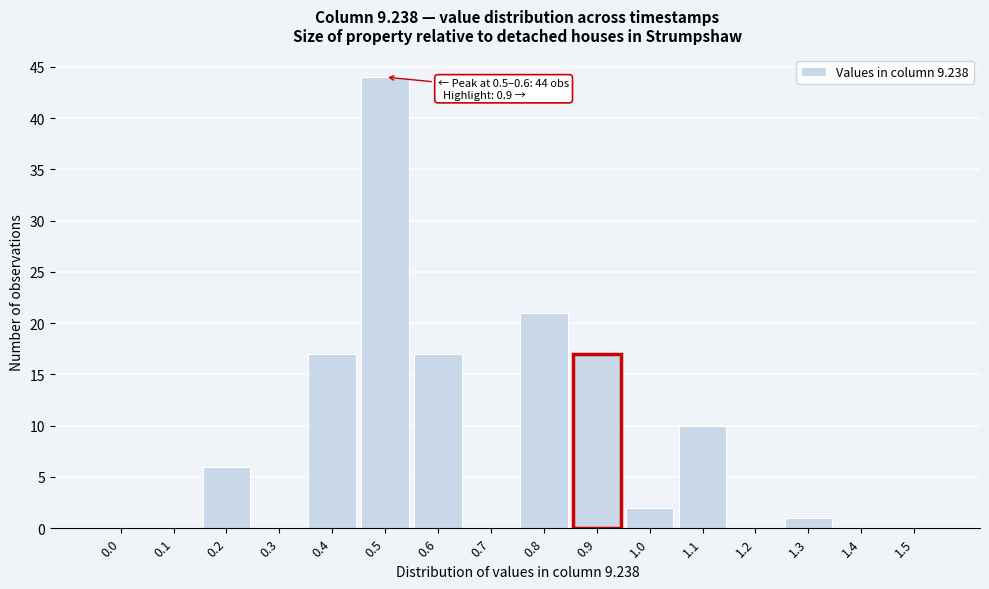

Reading left to right, list all the values displayed in this chart.

0.0=0	0.1=0	0.2=6	0.3=0	0.4=17	0.5=44	0.6=17	0.7=0	0.8=21	0.9=17	1.0=2	1.1=10	1.2=0	1.3=1	1.4=0	1.5=0